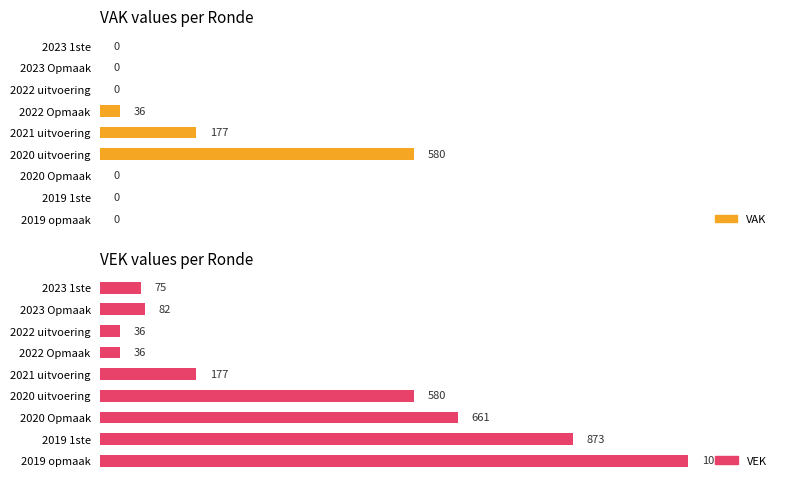

Does the chart contain any negative values?

No